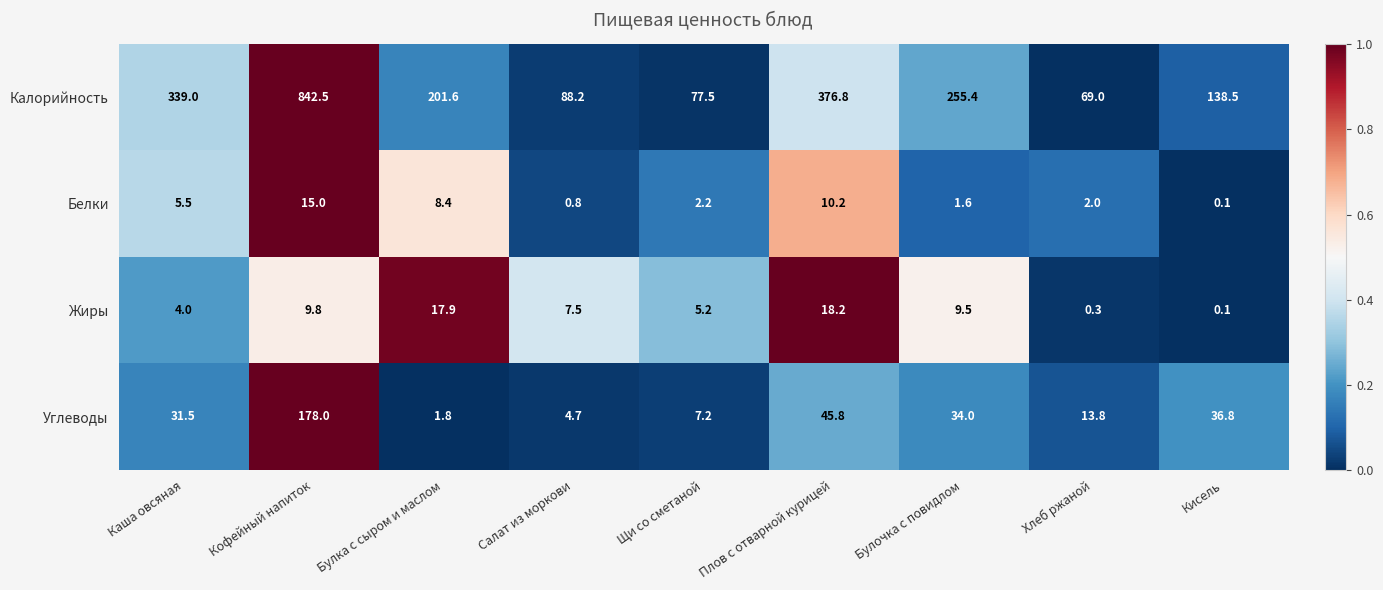

At which category is the sum across all series the highest?

Кофейный напиток